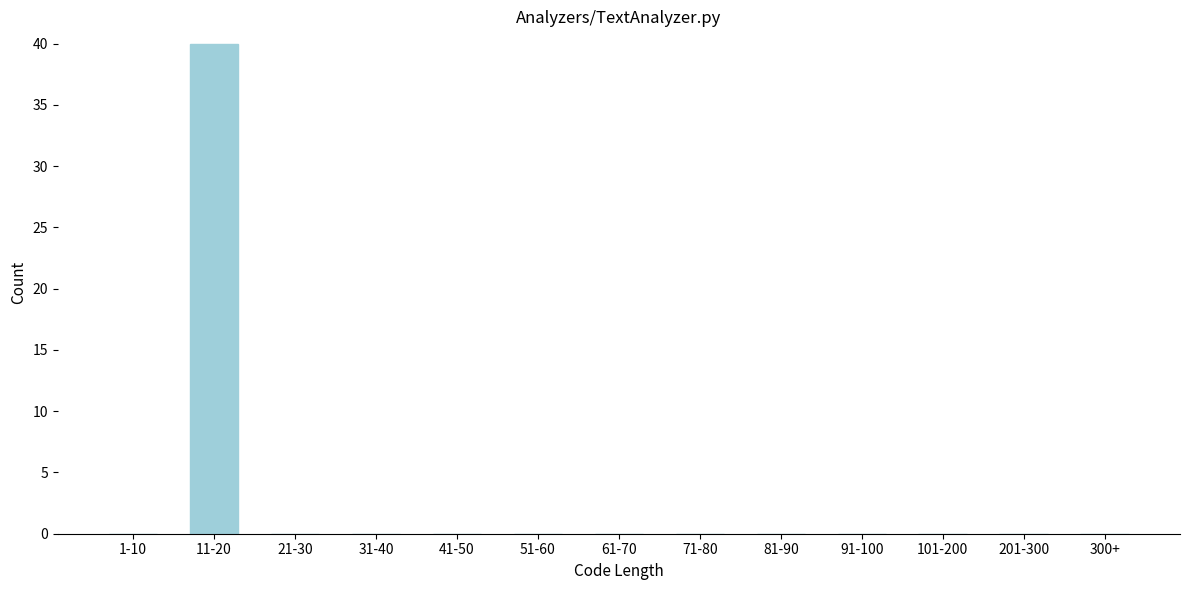

Reading right to left, extract all data points from this chart.

300+=0	201-300=0	101-200=0	91-100=0	81-90=0	71-80=0	61-70=0	51-60=0	41-50=0	31-40=0	21-30=0	11-20=40	1-10=0